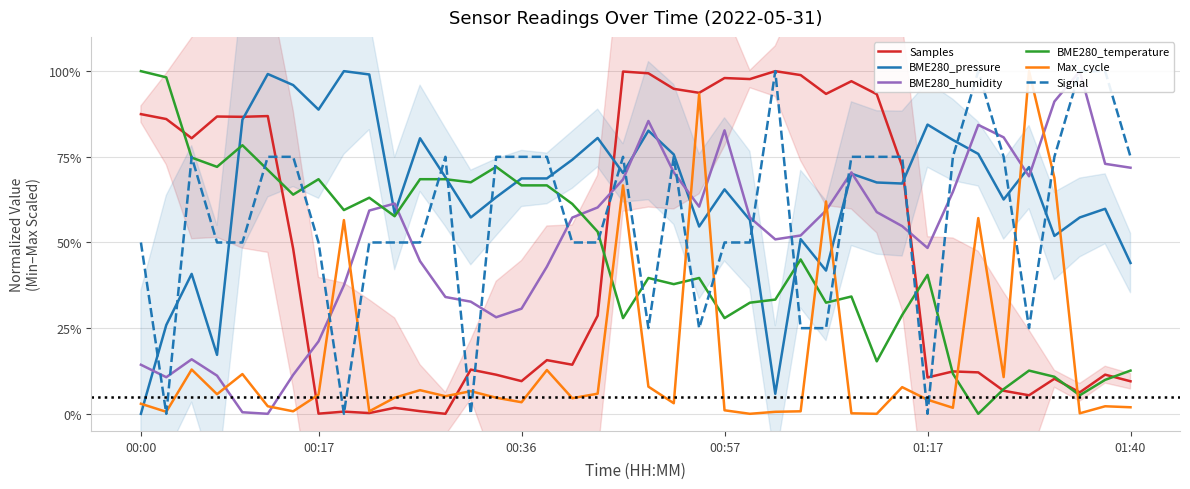

The Samples series shows 133.0 at 00:57. True or false?

False